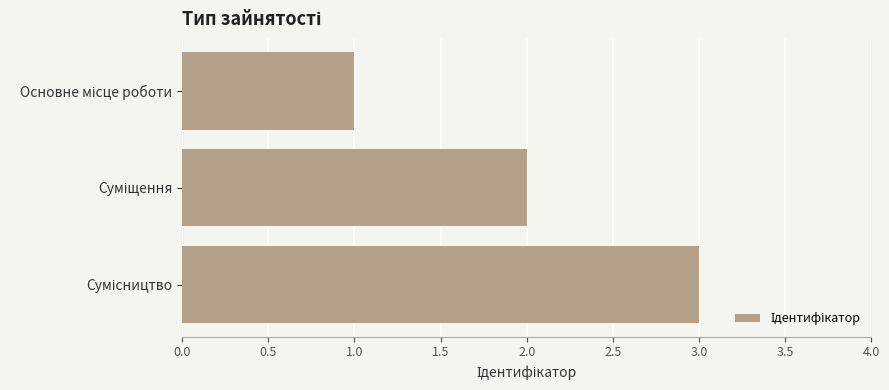

What is the sum of all values?

6